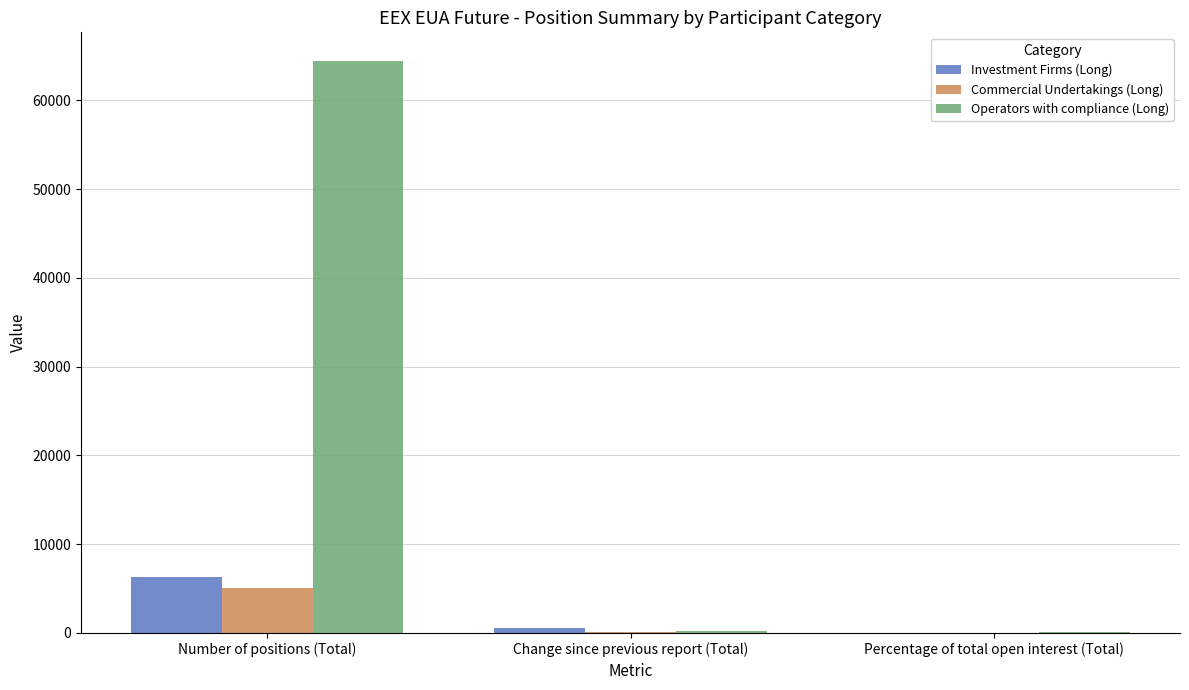

Where is Investment Firms (Long) nearest to the value 3149?

Change since previous report (Total)